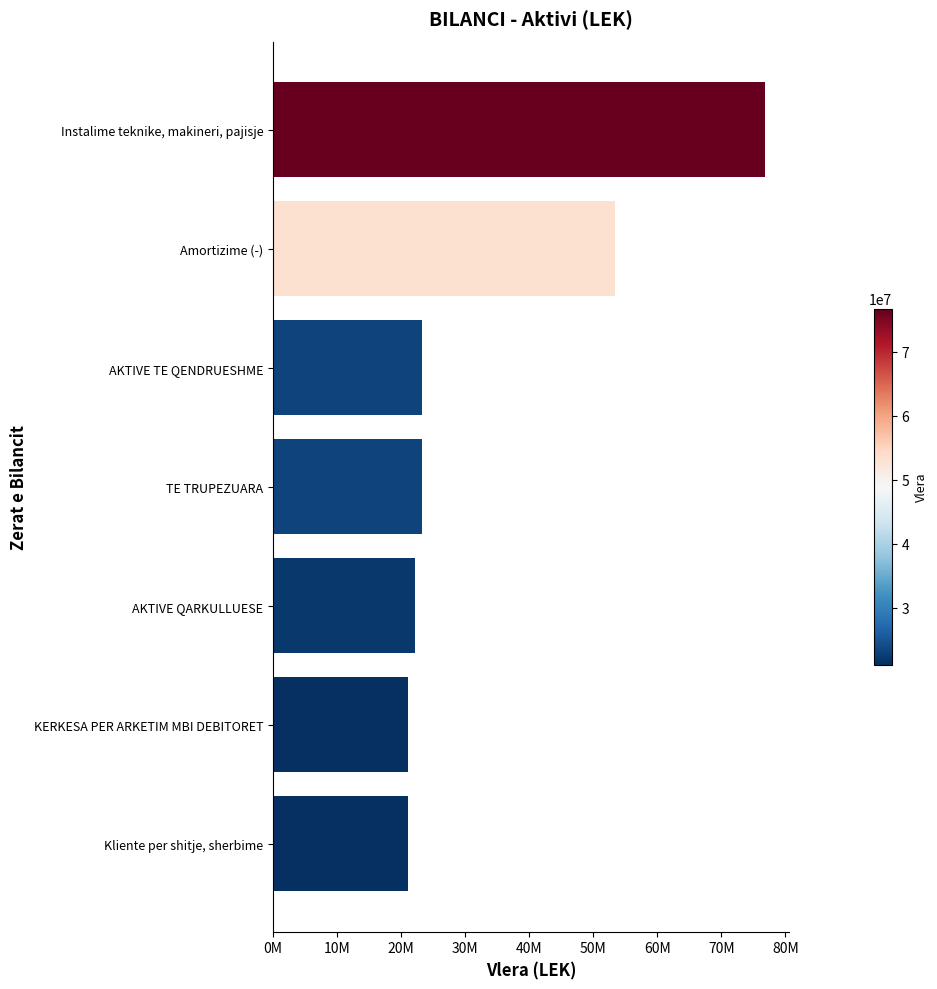

Does the chart contain any negative values?

No